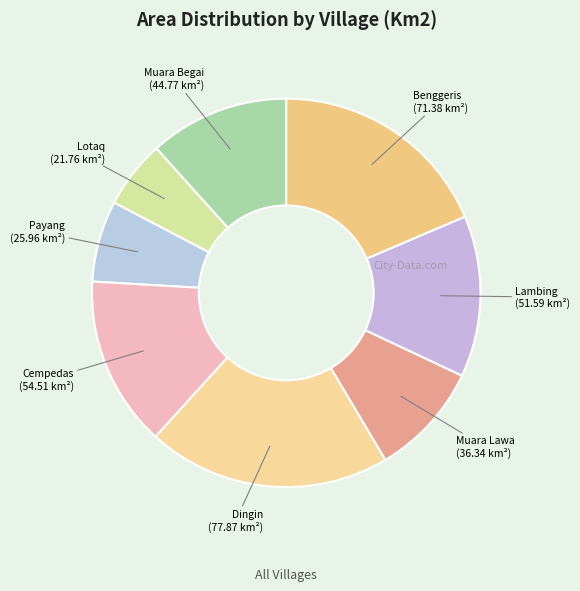

Is there any slice that represents more than half of the pie?

No